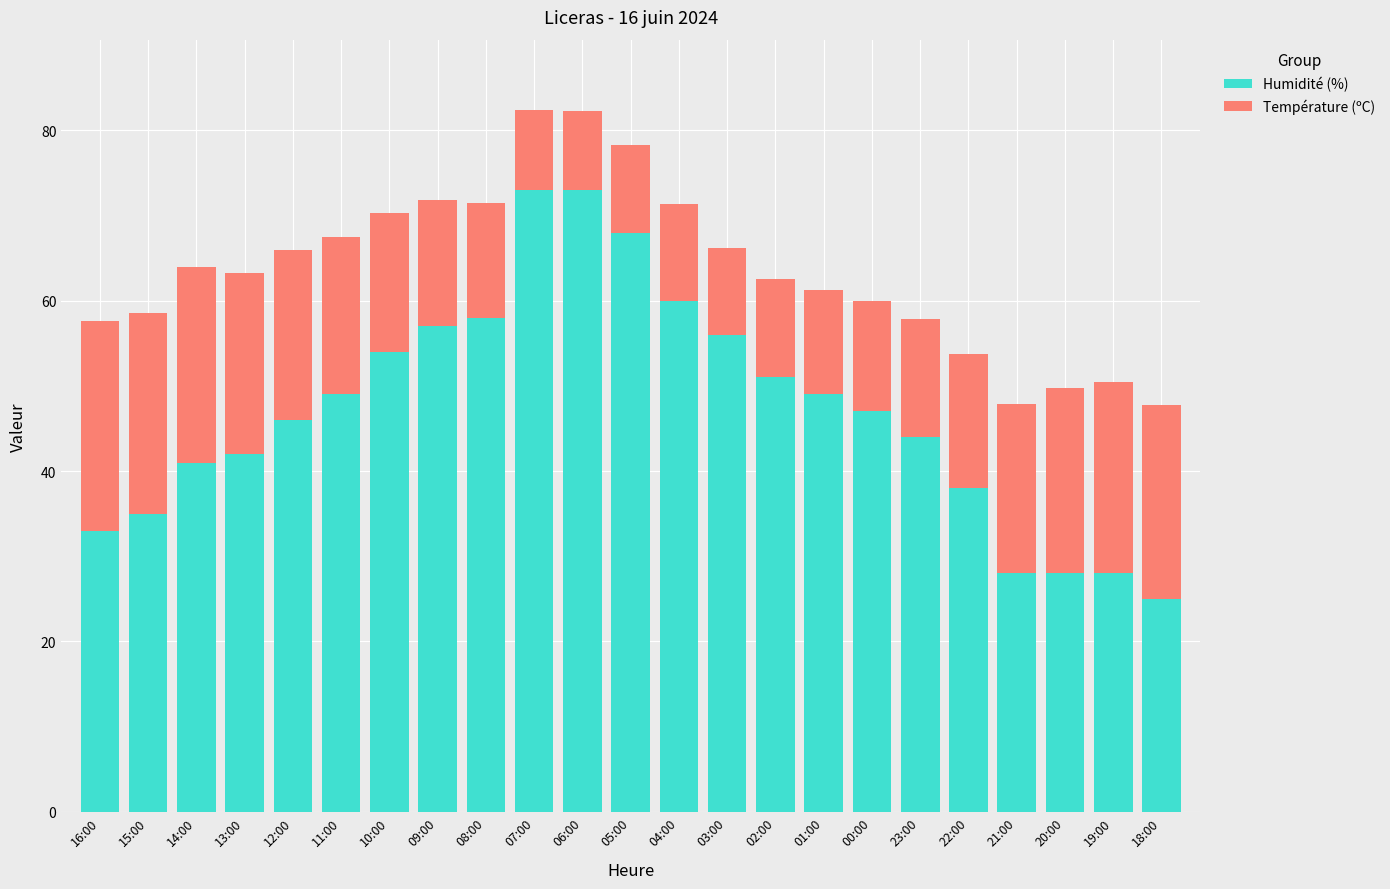

What is the difference between the maximum and minimum values in the Humidité (%) series?

48.0